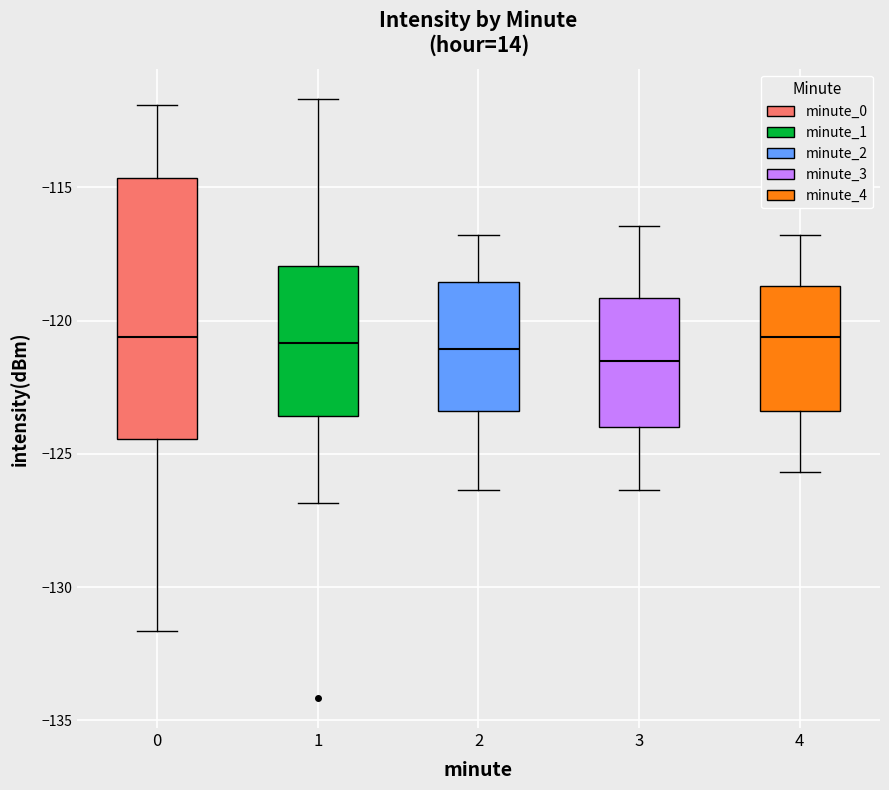

Comparing the boxes themselves (not the whiskers), which one is the tallest?

0